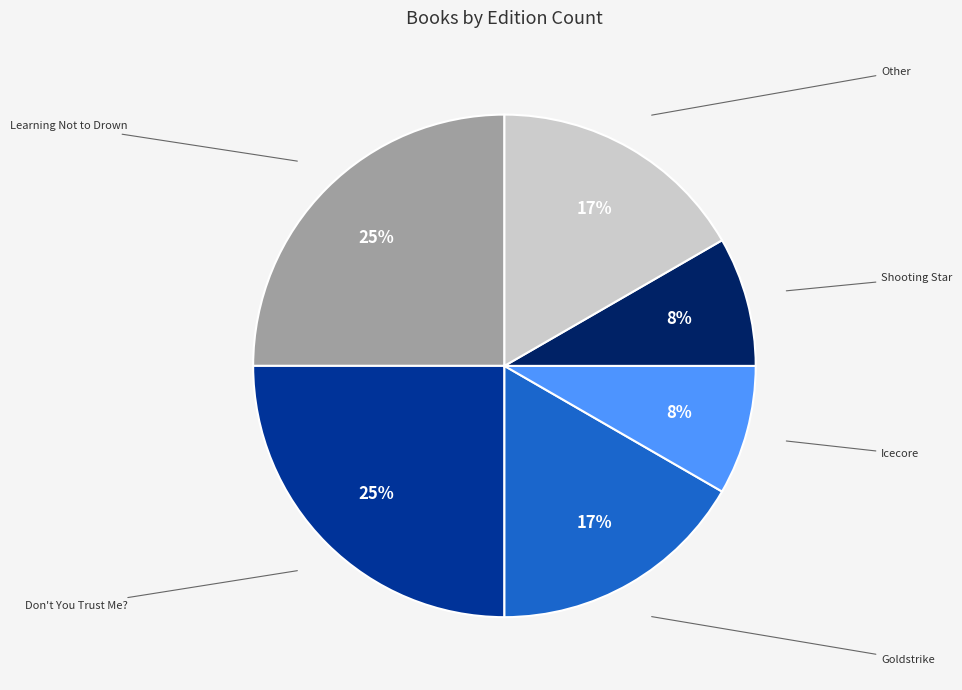

To the nearest percent, what is the combined percentage of Goldstrike and Learning Not to Drown?

42%